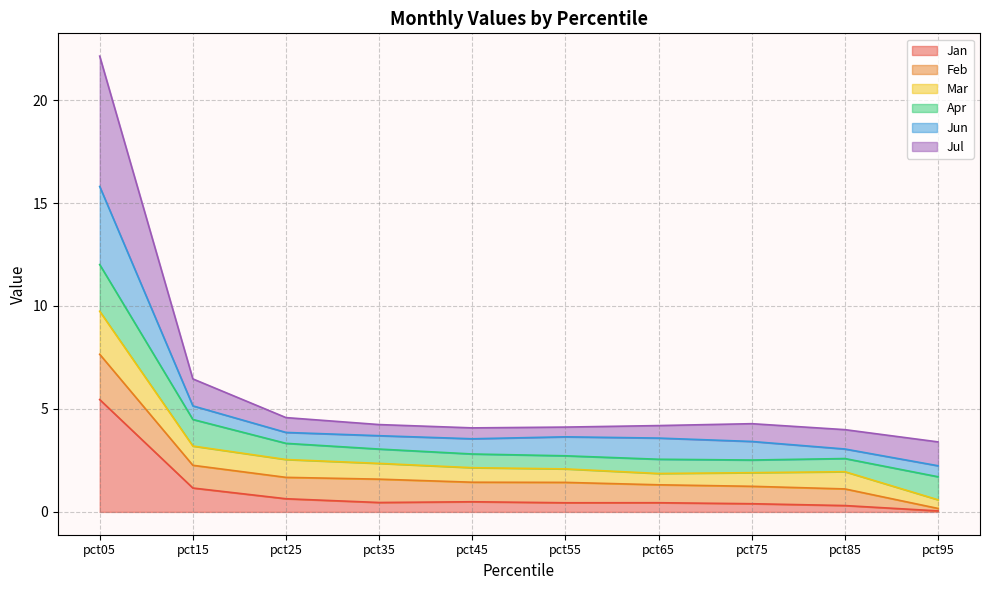

True or false: Mar and Jul intersect in this chart.

False